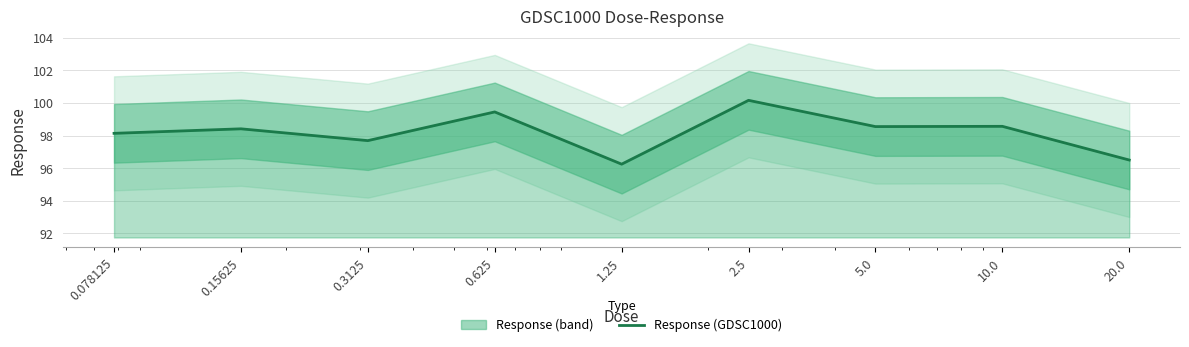

What is the sum of the values at 2.5 and 0.3125?

197.8